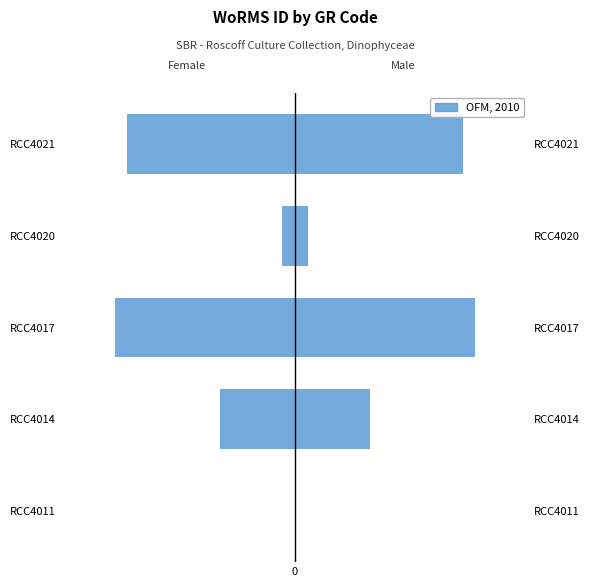

The value at 2 is 0.3. True or false?

False